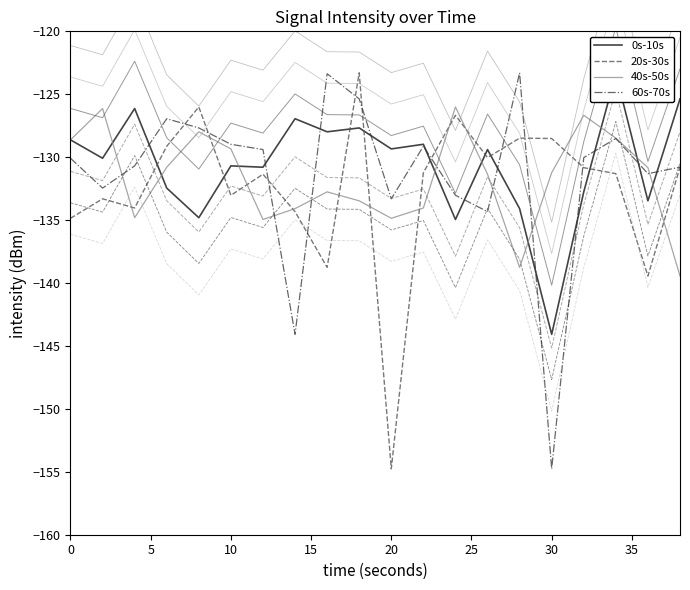

Which has a higher value, 30 or 20?

30